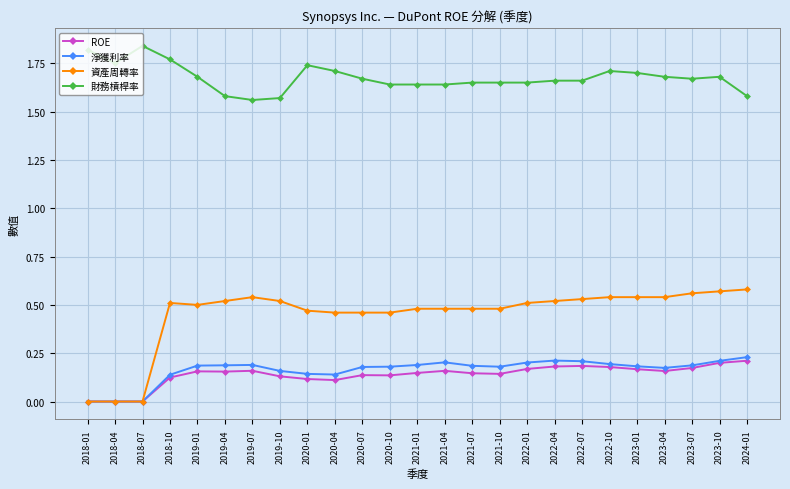

Is it true that 資產周轉率 equals 0.9 at 2019-04?

False